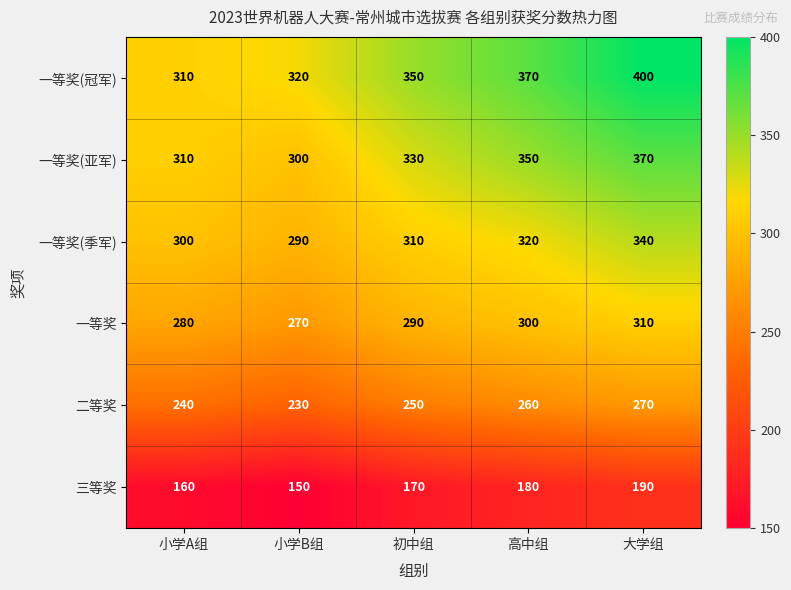

At how many categories does at least one series exceed 306?

5